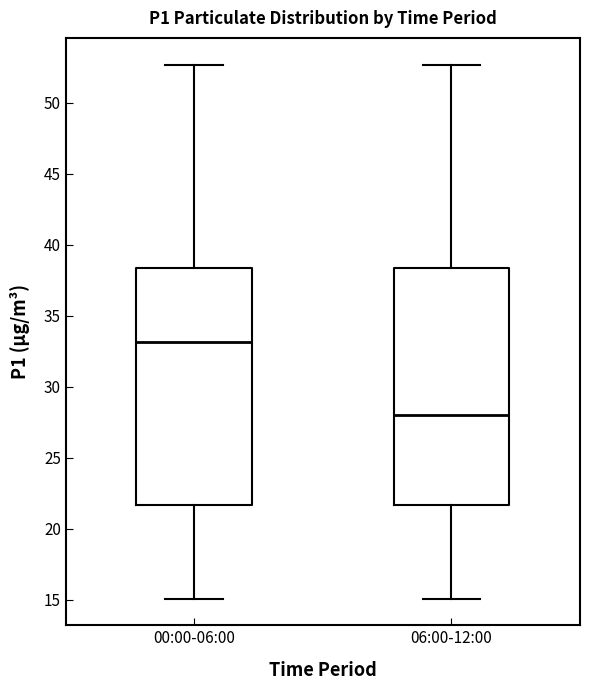

Reading left to right, read every box against the y-axis: the position of its median line, the range the box covers, and the ends of its whiskers. The values are not printed on the chart, so give them approximately, as read against the axis.

00:00-06:00: median 33.0, box 21.5 to 38.5, whiskers 15.0 to 52.5
06:00-12:00: median 28.0, box 21.5 to 38.5, whiskers 15.0 to 52.5